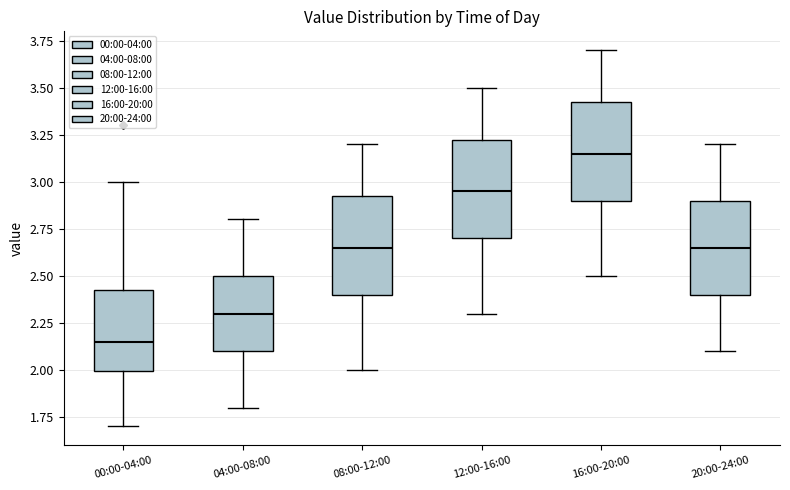

Which box has the lowest median line?

00:00-04:00